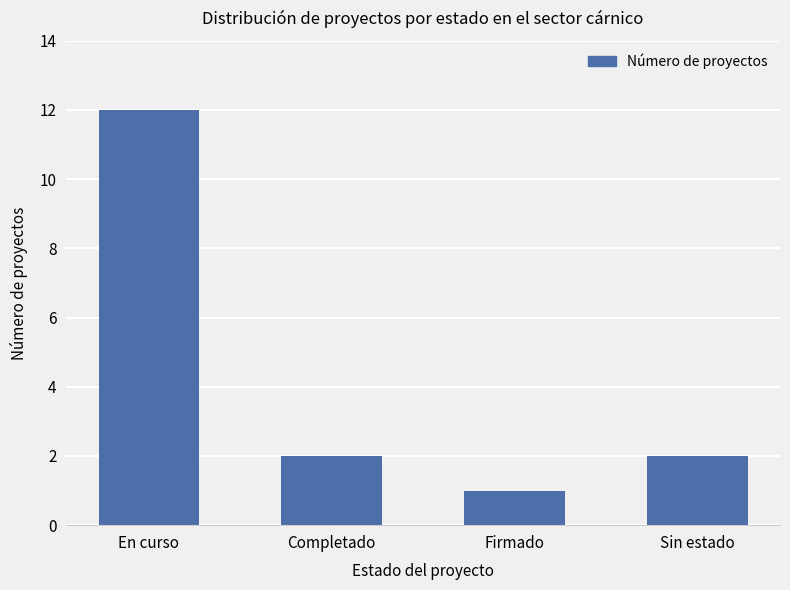

What position from the left is Firmado?

3